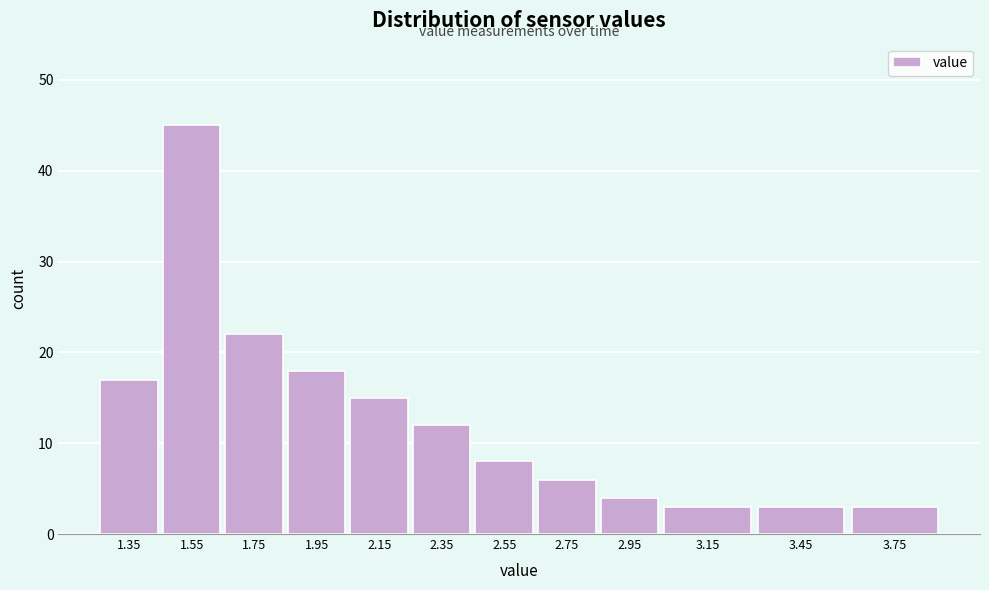

Reading right to left, what are all the values shown in this chart?

3.75=3	3.45=3	3.15=3	2.95=4	2.75=6	2.55=8	2.35=12	2.15=15	1.95=18	1.75=22	1.55=45	1.35=17